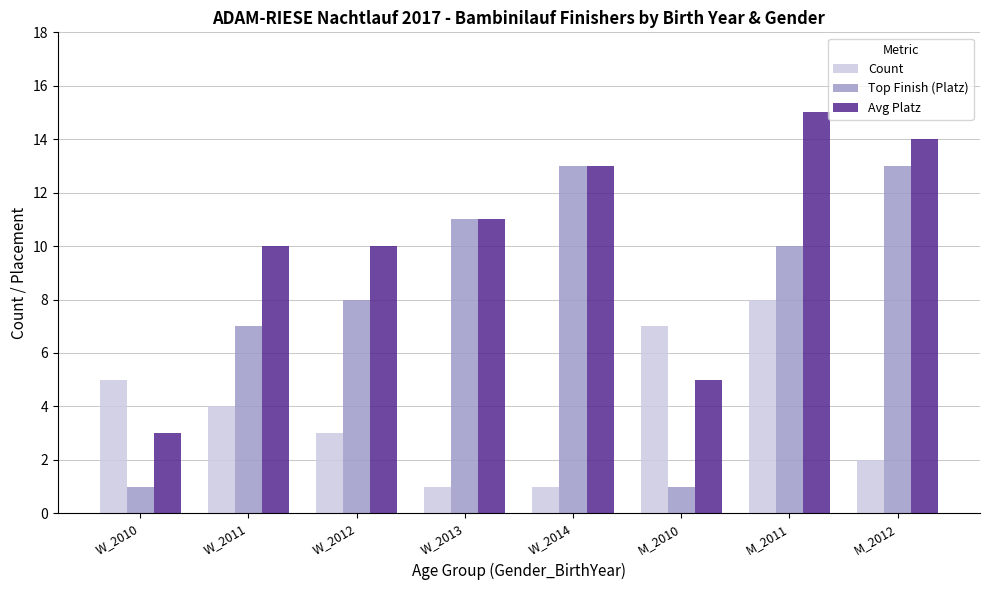

Is it true that Avg Platz equals 9 at M_2010?

False